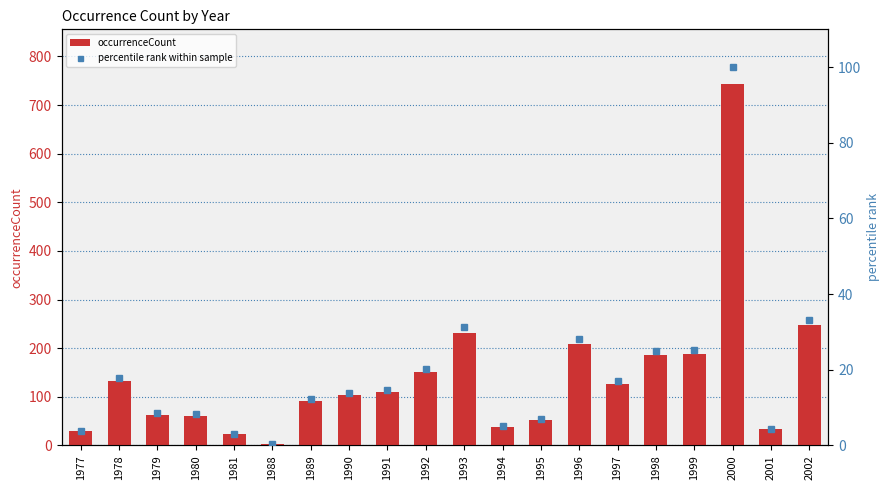

What is the sum of the occurrenceCount values at 2001 and 1978?

166